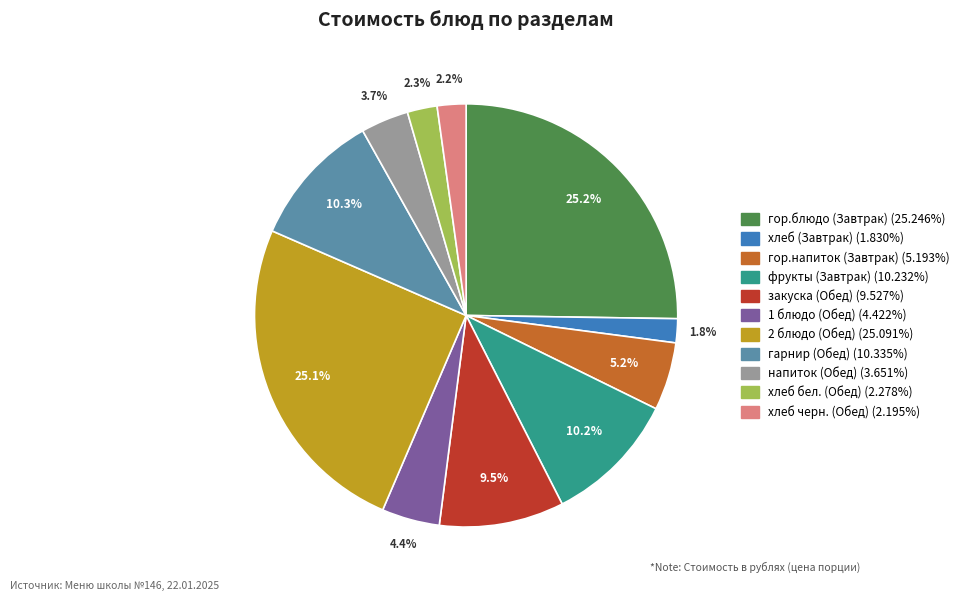

Combined, what portion of the pie is закуска (Обед) and хлеб бел. (Обед)?

11.8%